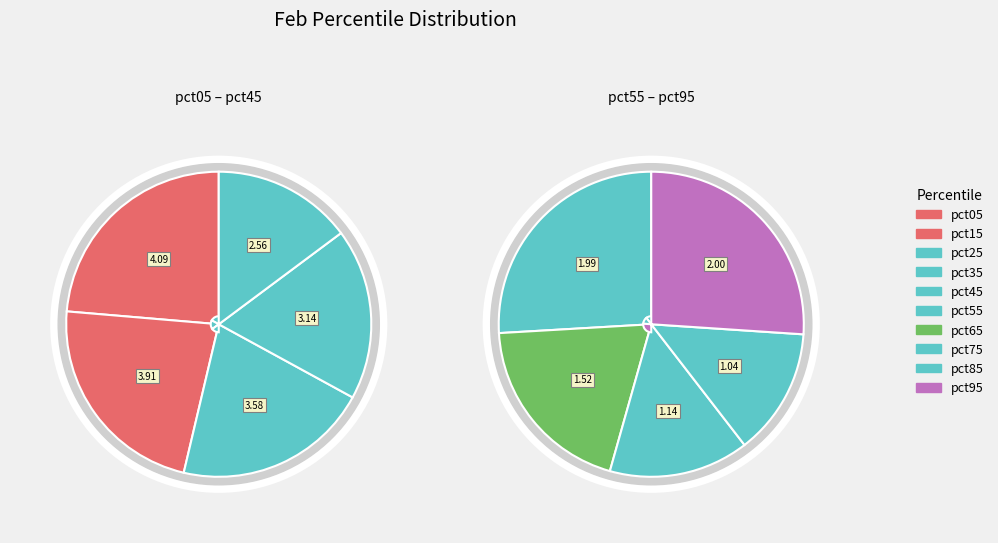

Is pct25 the majority of the pie?

No